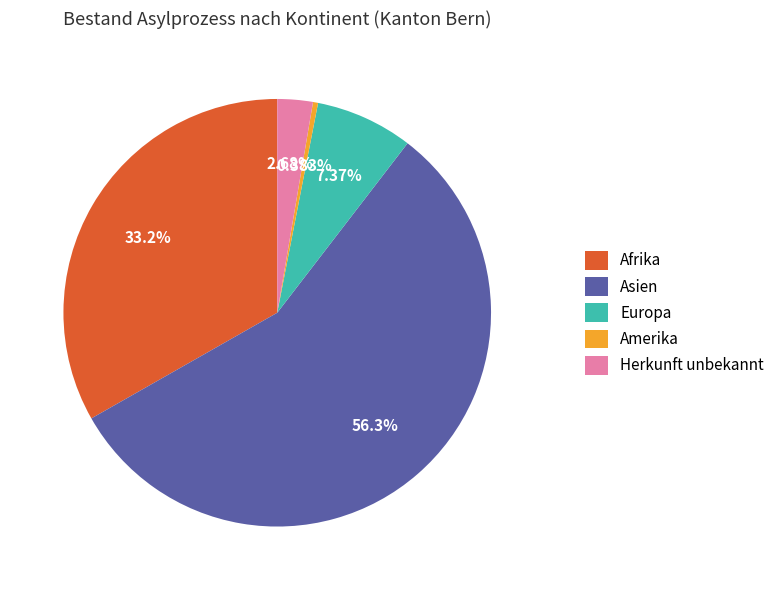

Is the sum of Asien and Europa greater than half?

Yes